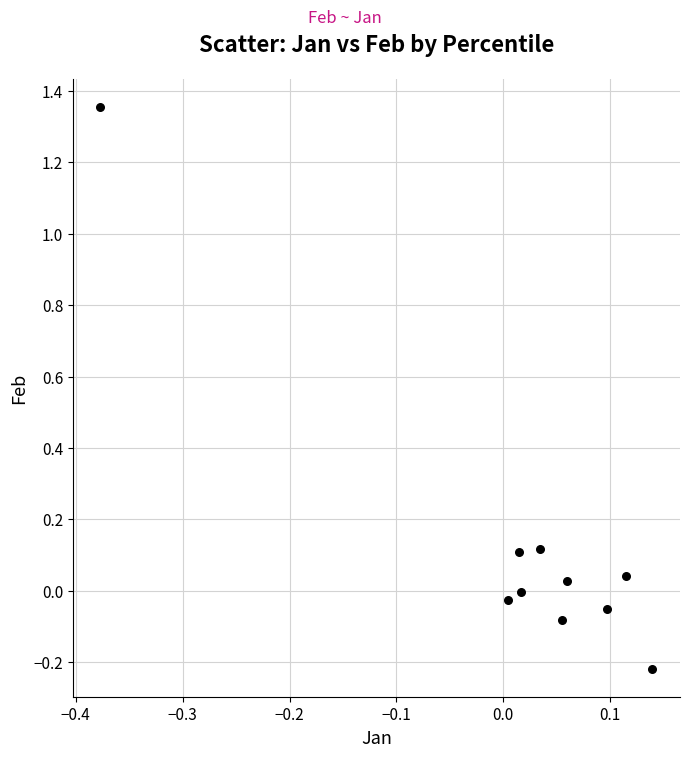

What is the range of Y values (max minus min)?

1.6